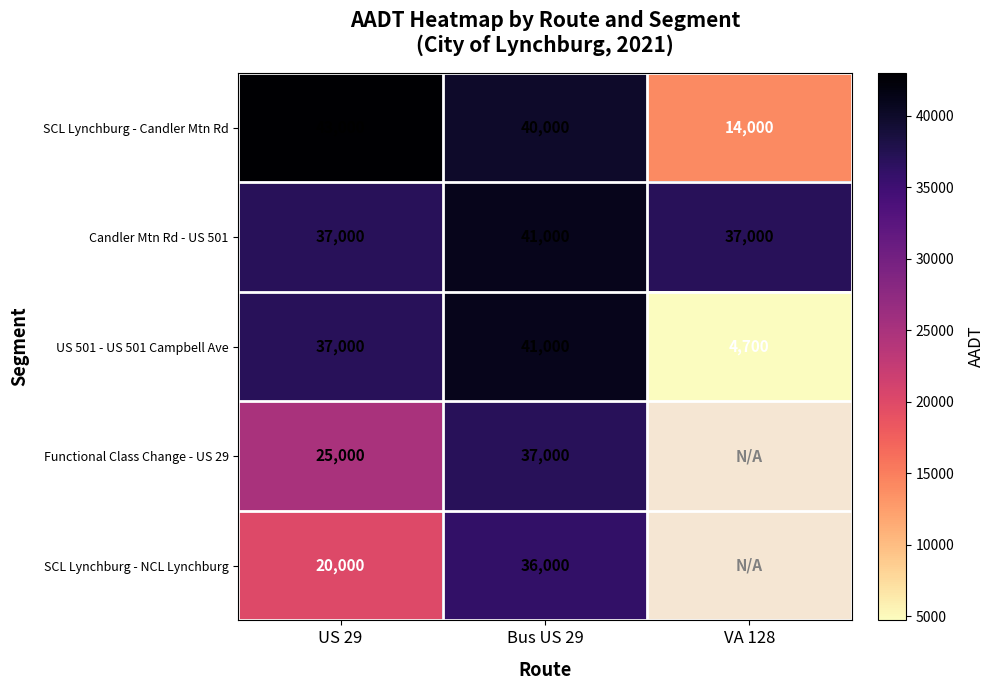

What is the minimum value shown in the chart?

4700.0